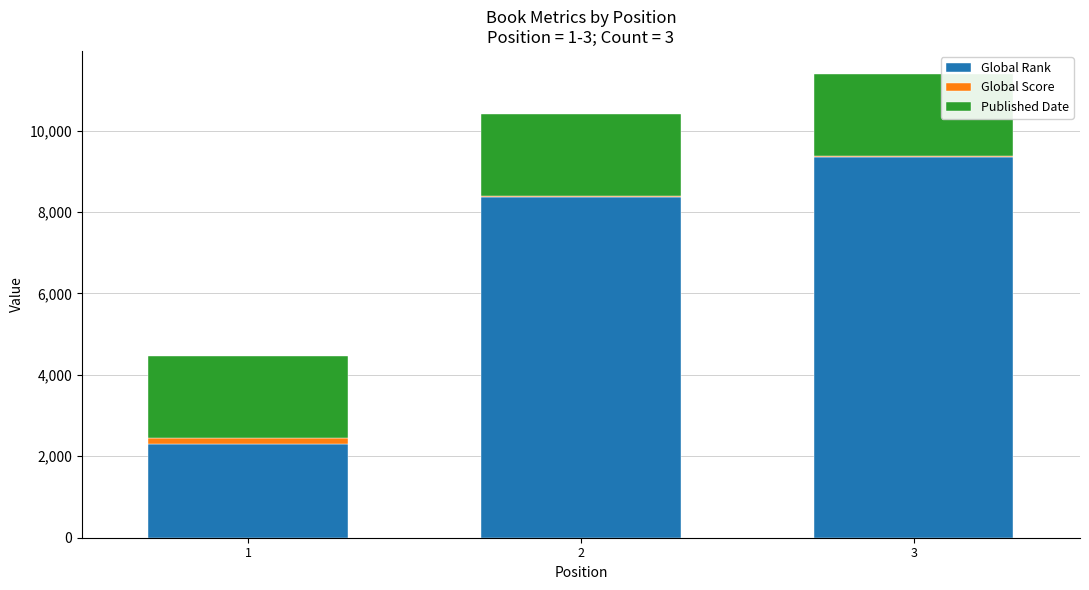

Does the chart contain stacked bars?

Yes